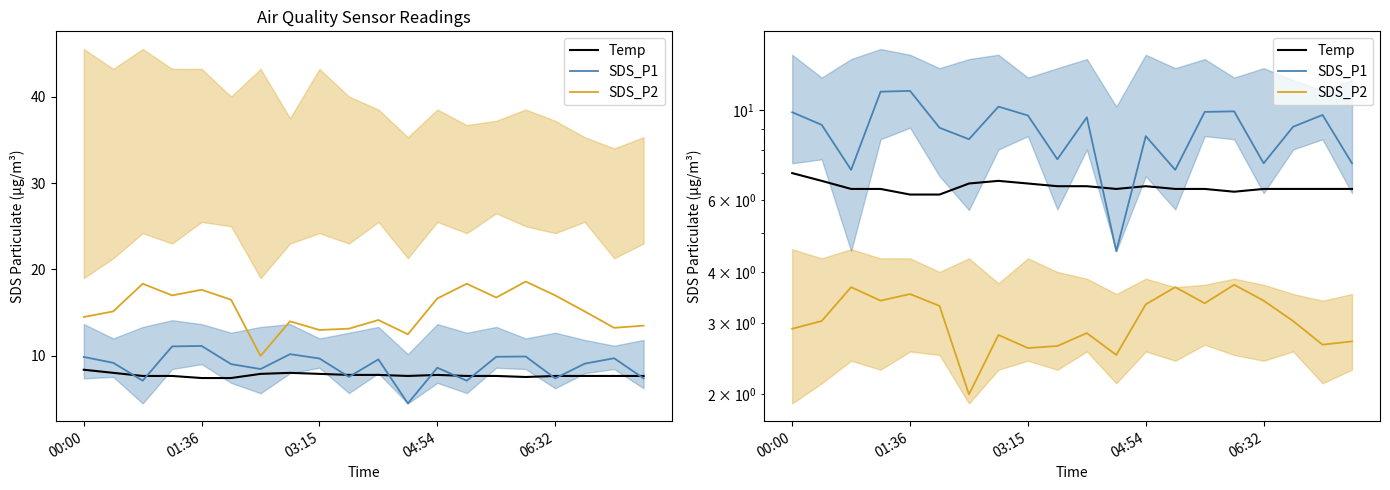

What is the minimum value for Temp?

6.2